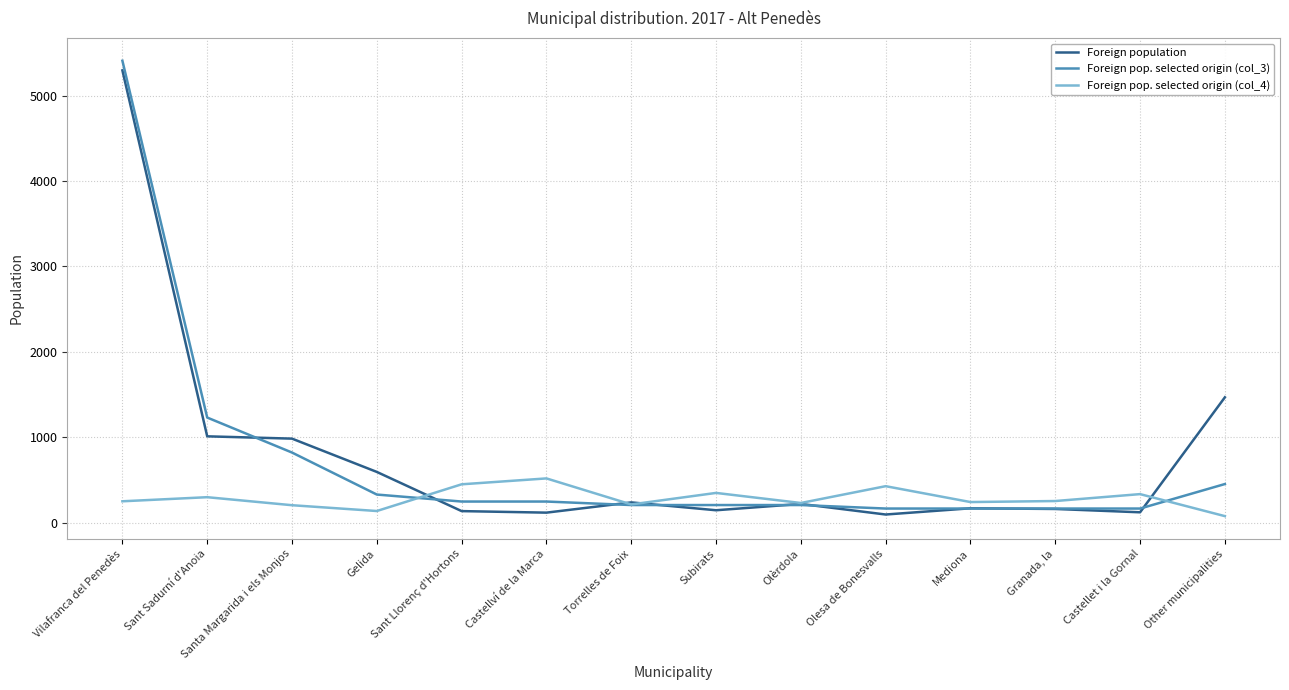

The value of Foreign pop. selected origin (col_3) at Subirats is 205. True or false?

True